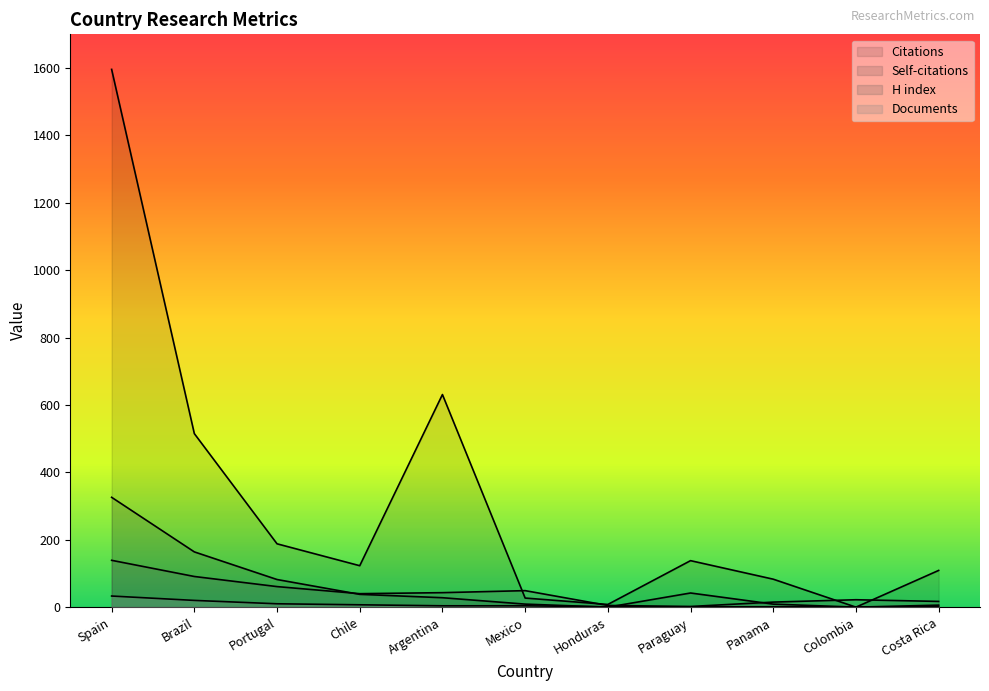

Does the chart display data point markers on the line(s)?

No